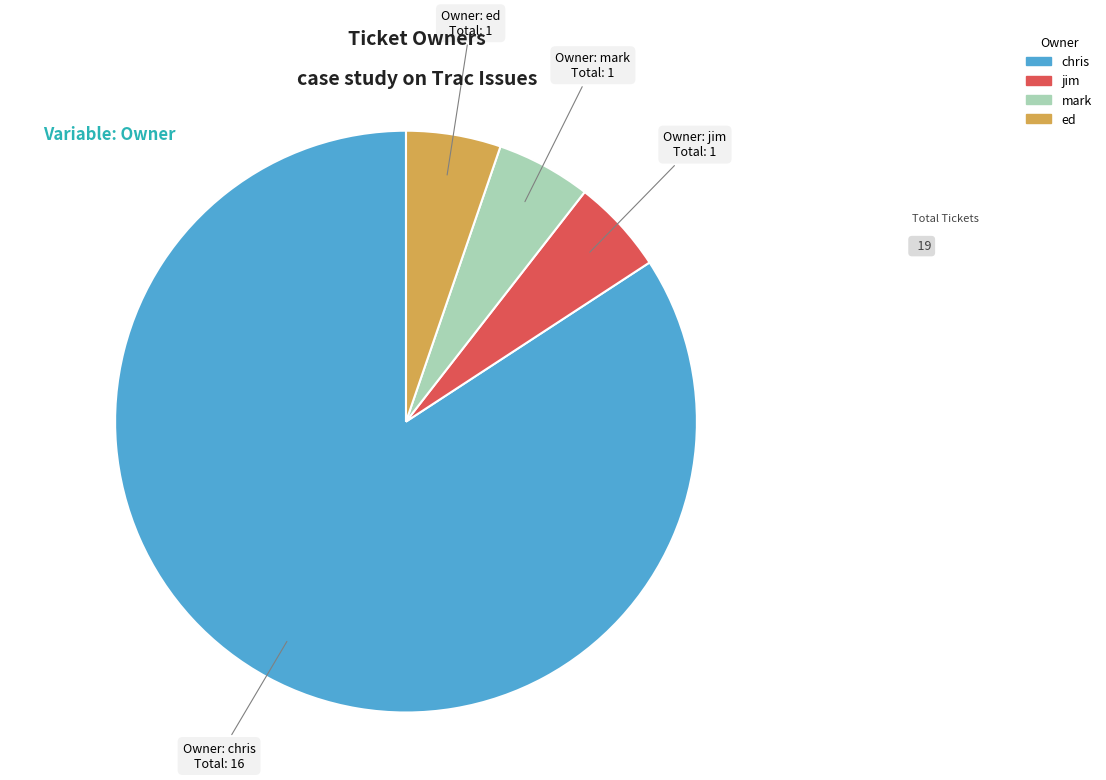

The jim slice represents 10% of the pie. True or false?

False